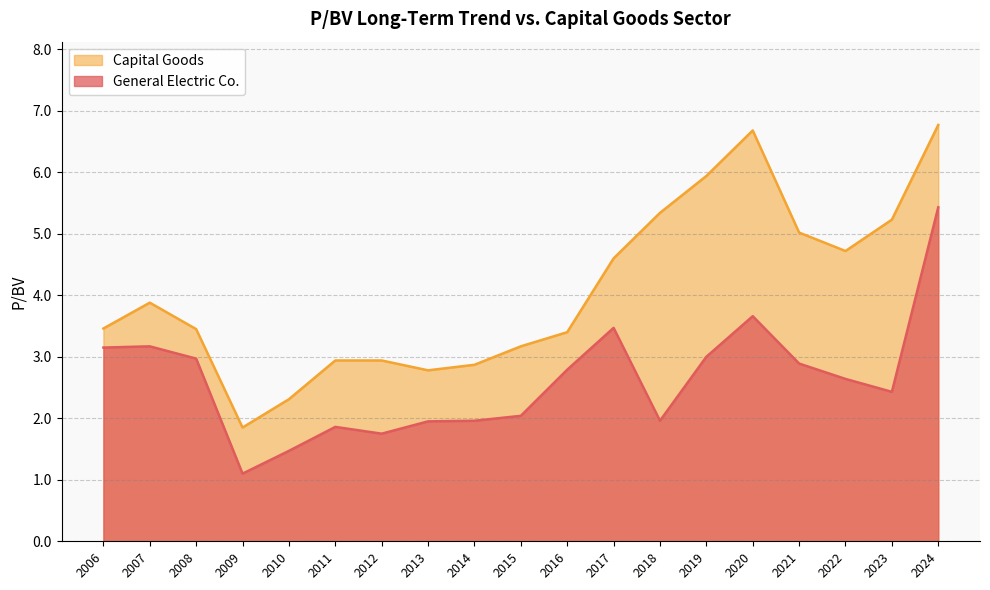

In Capital Goods, how many points are higher than both neighbors (excluding endpoints)?

2